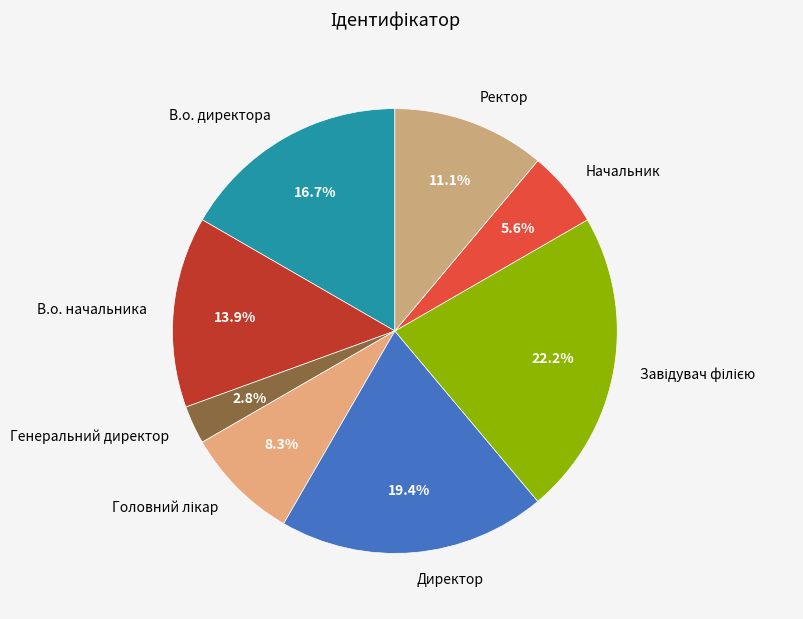

Which category has the smallest portion of the pie?

Генеральний директор